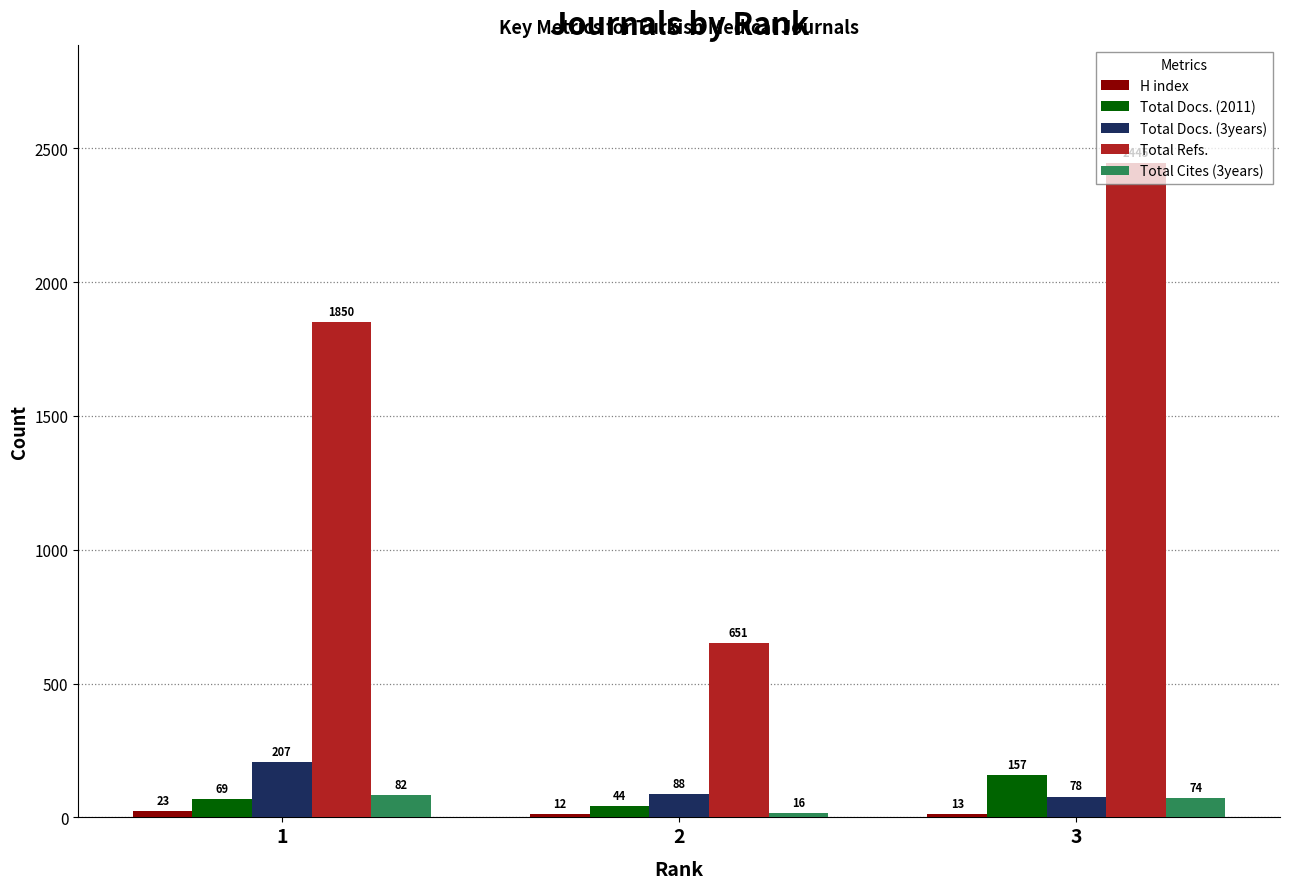

How many series are shown in this chart?

5